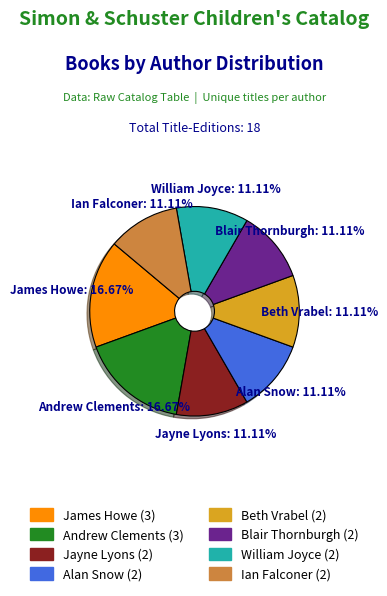

Is there any slice that represents more than half of the pie?

No